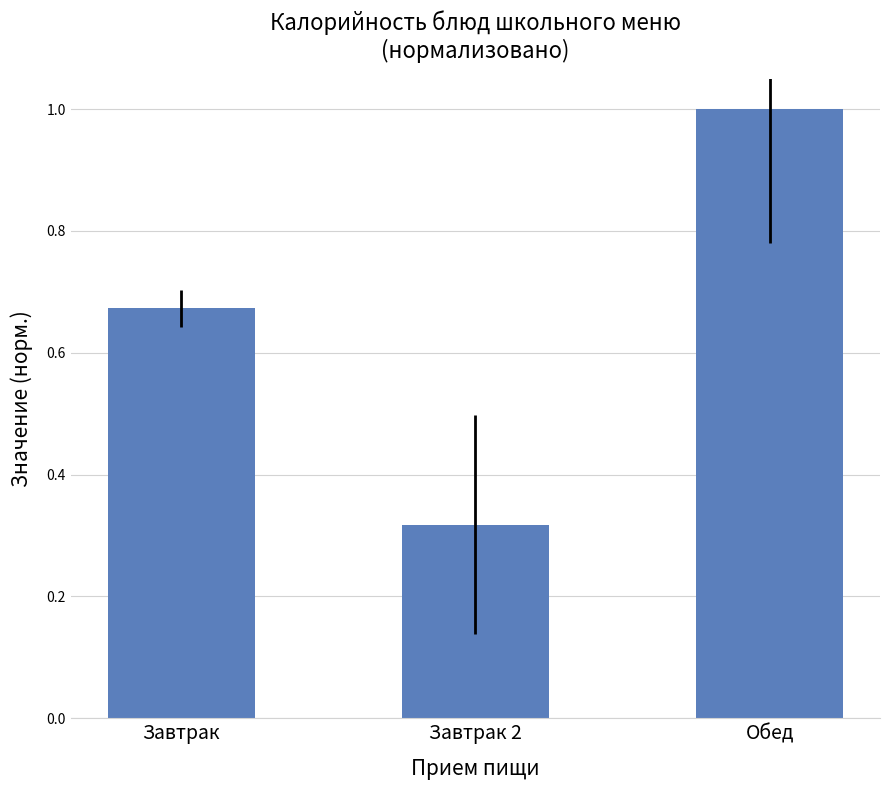

Where is the data nearest to the value 0?

Завтрак 2